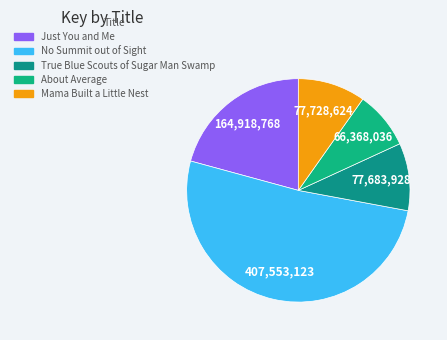

Count the number of slices in the pie.

5